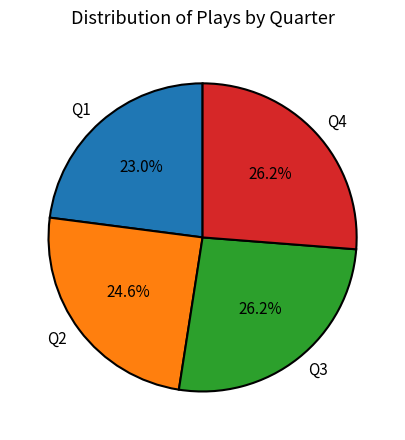

Between Q3 and Q1, which is larger?

Q3